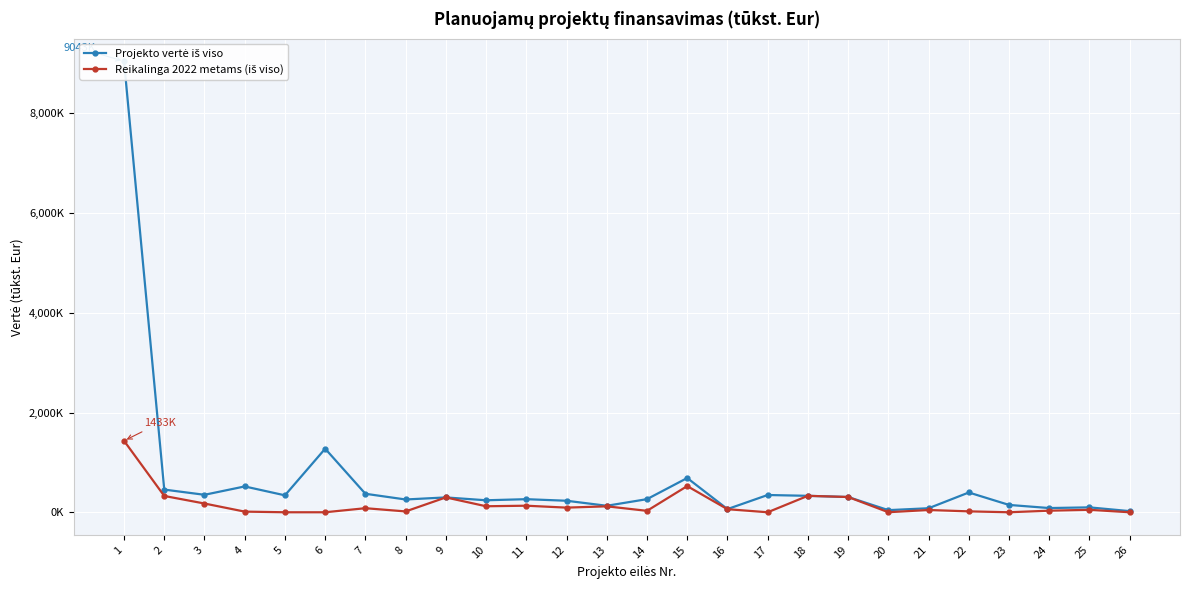

List the series in order of their peak value, highest first.

Projekto vertė iš viso, Reikalinga 2022 metams (iš viso)